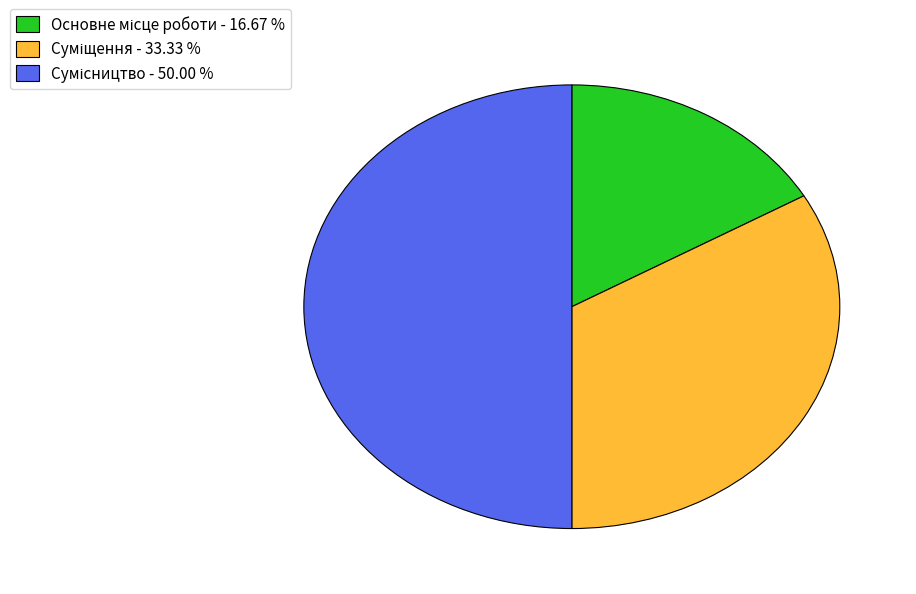

Approximately how many times larger is the value at Суміщення compared to Сумісництво?

0.7